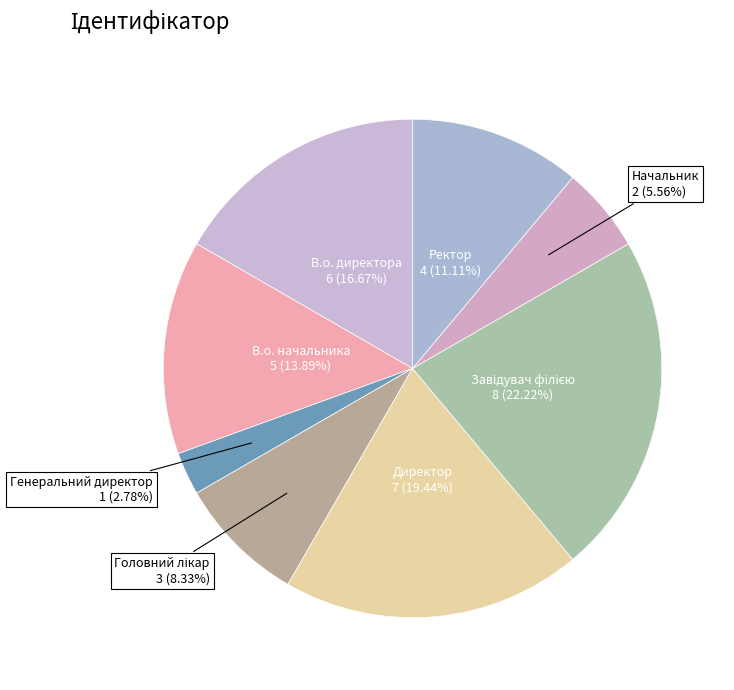

Which slice is the smallest?

Генеральний директор